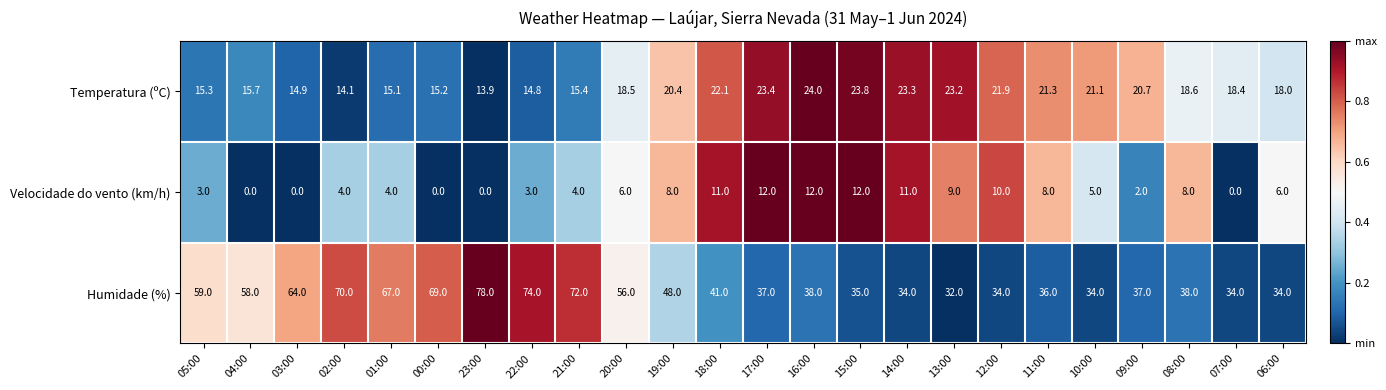

What is the difference between the second highest and second lowest values in the Velocidade do vento (km/h) series?

12.0